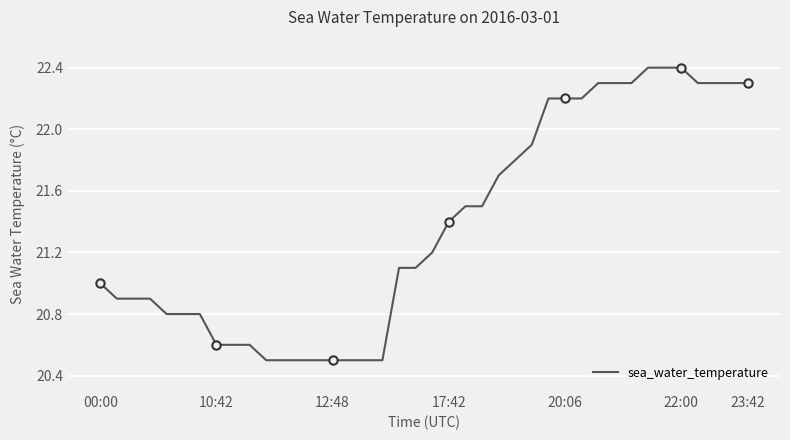

What is the difference between the maximum and minimum values?

1.9